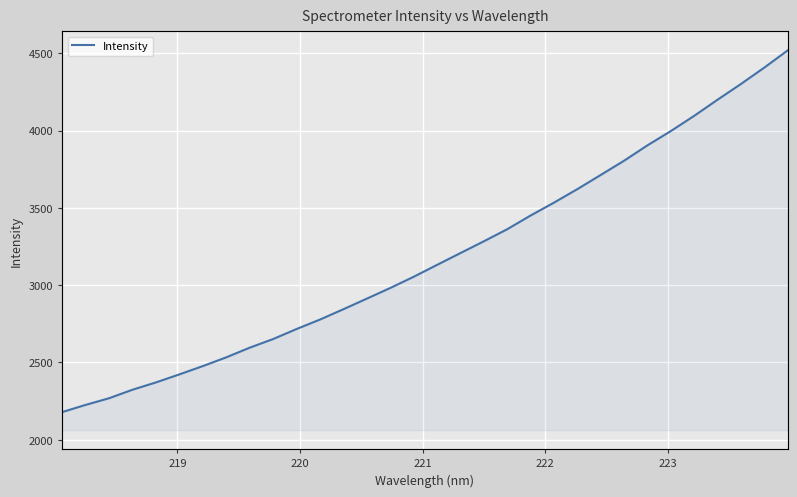

How many values are below 3130?

16